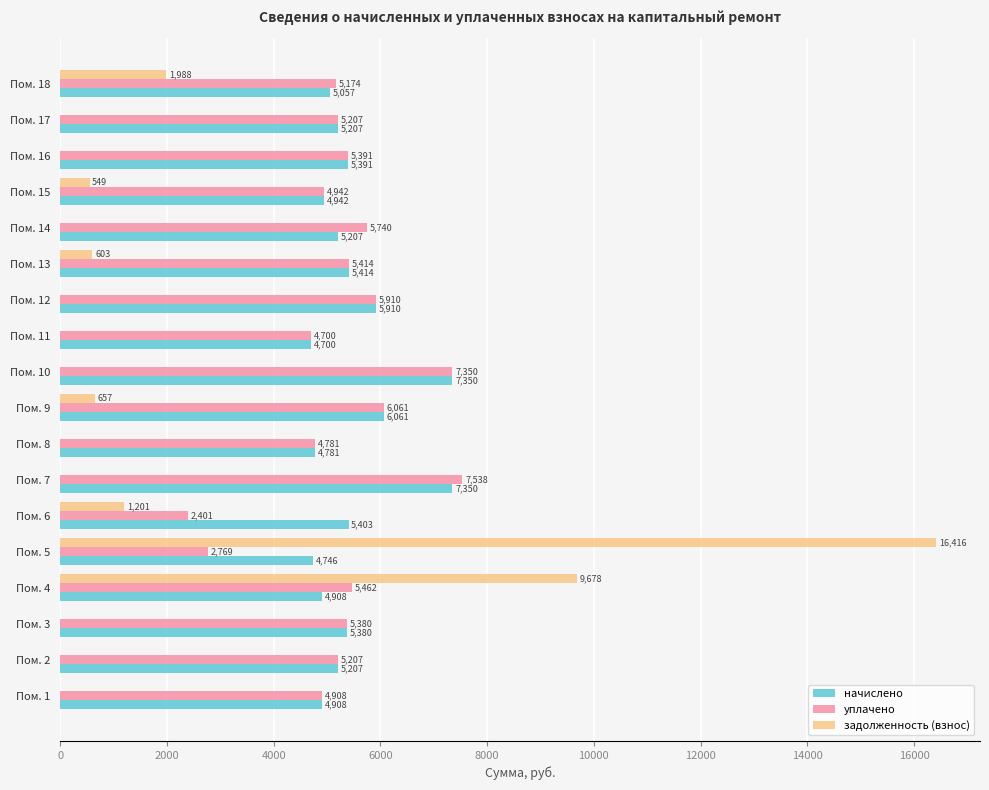

Which series has the largest range (max minus min)?

задолженность (взнос)